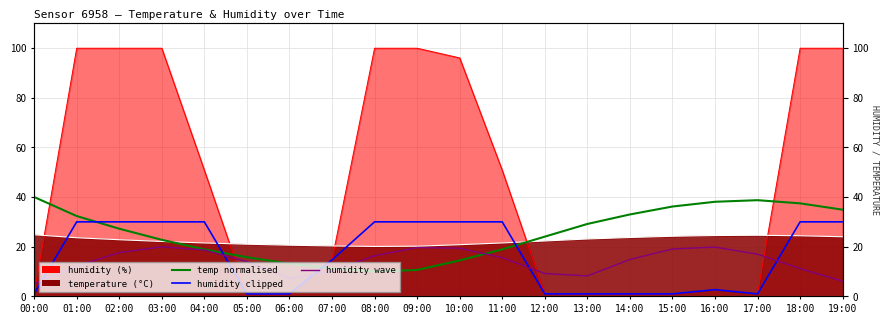

After their last crossing, which series has the higher values: humidity_clipped or humidity_wave?

humidity_clipped